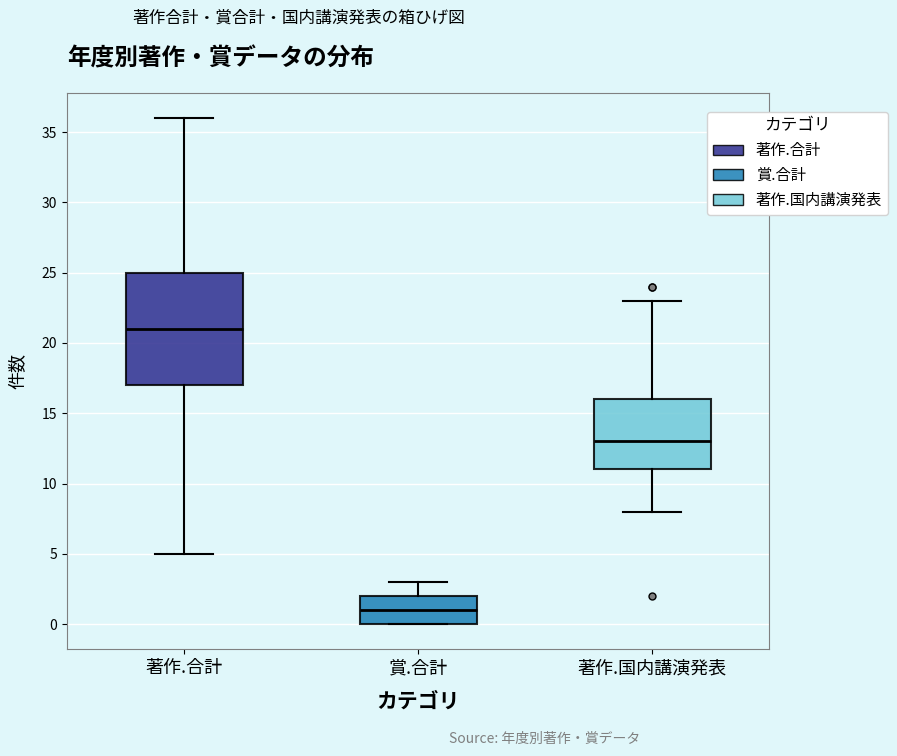

Comparing the boxes themselves (not the whiskers), which one is the tallest?

著作.合計